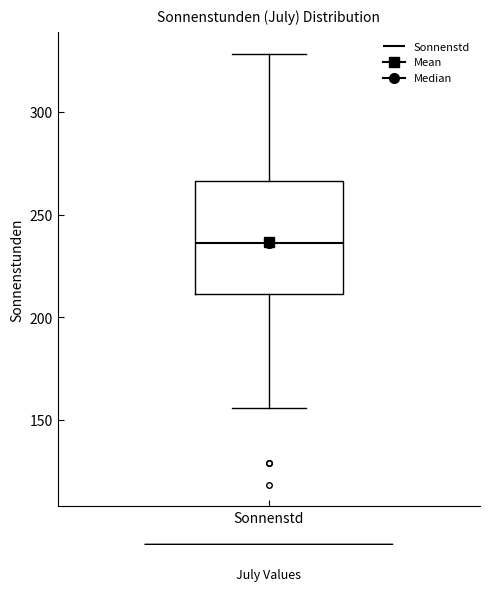

Where does the lower whisker of the box for Sonnenstd end on the y-axis? The values are not printed on the chart, so give them approximately, as read against the axis.

155